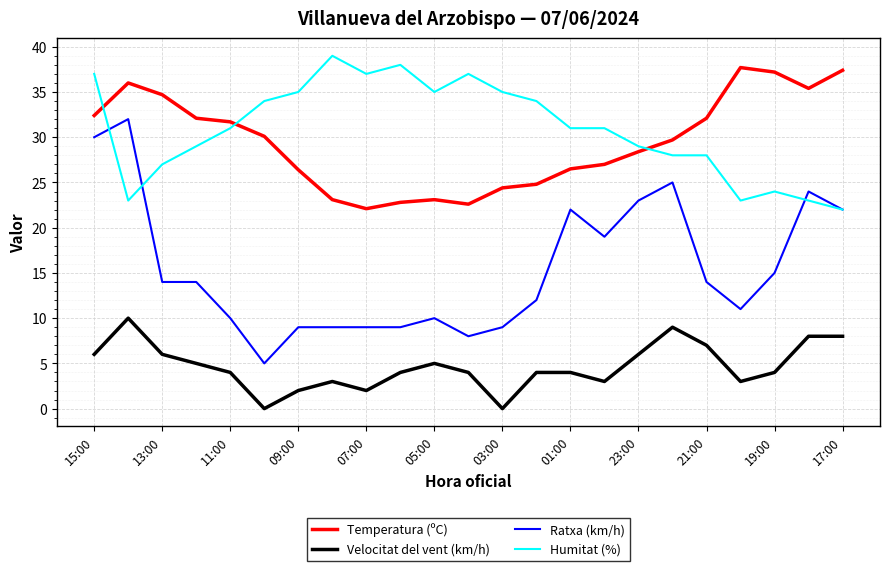

True or false: Velocitat del vent (km/h) and Ratxa (km/h) intersect in this chart.

False